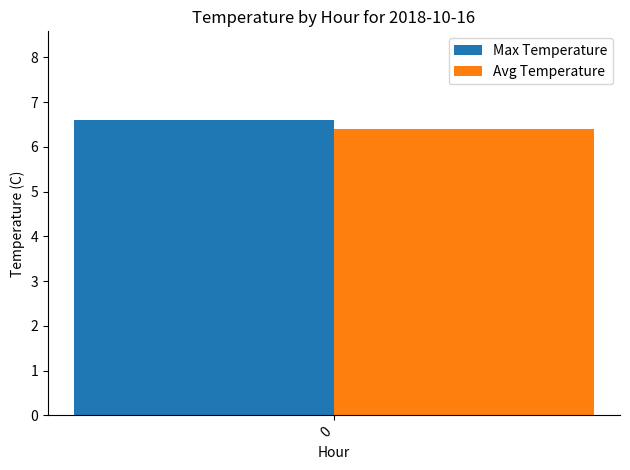

What is the maximum value shown in the chart?

6.6